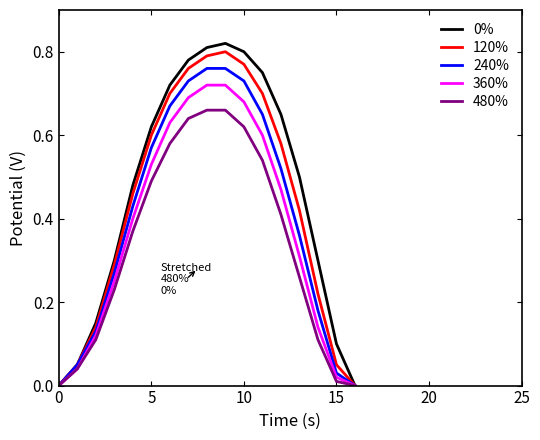

True or false: 0% and 120% cross at least once.

False